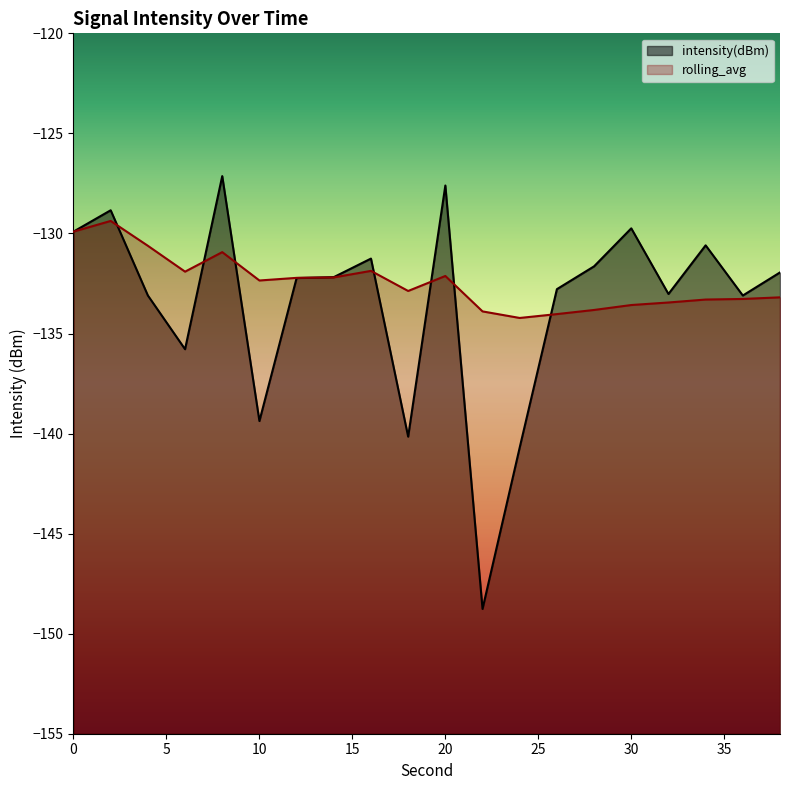

How many interior local valleys does the rolling_avg series have?

4